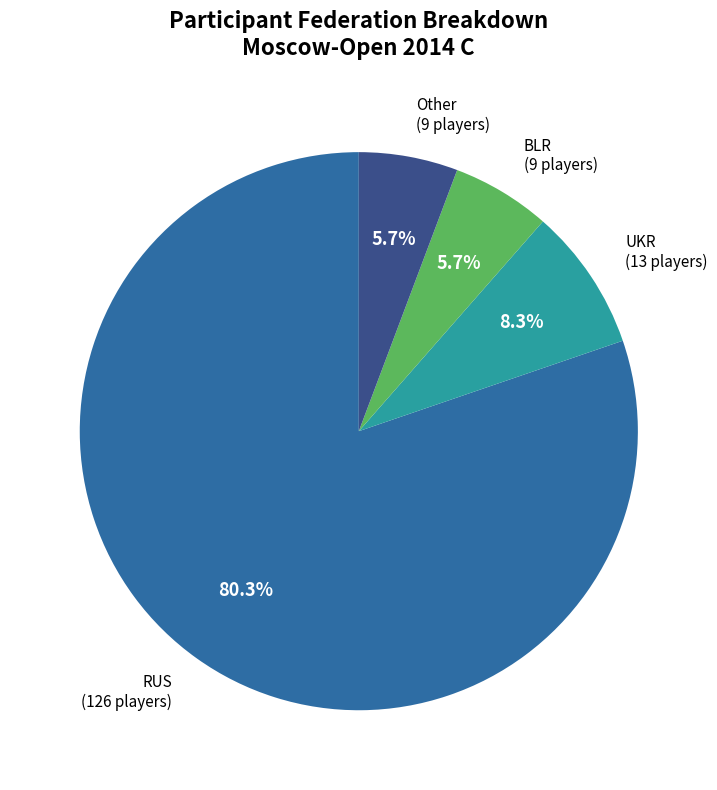

Is there any slice that represents more than half of the pie?

Yes